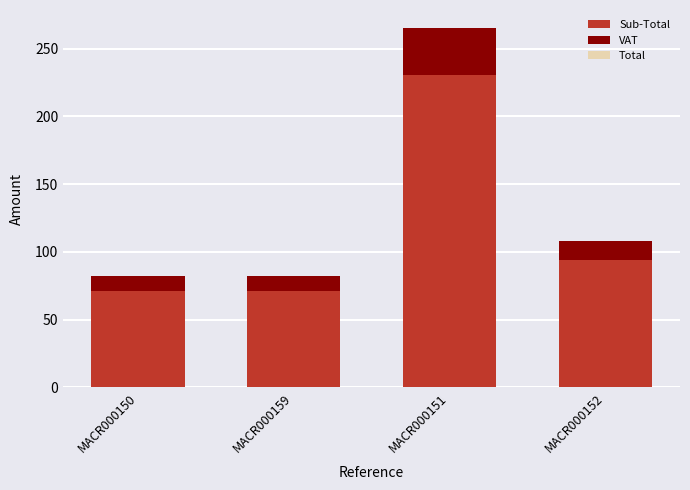

What is the total value across all series at MACR000151?

265.2